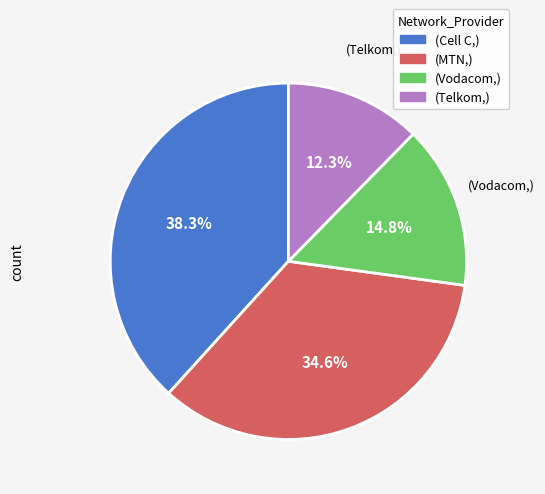

Does any single category account for the majority?

No